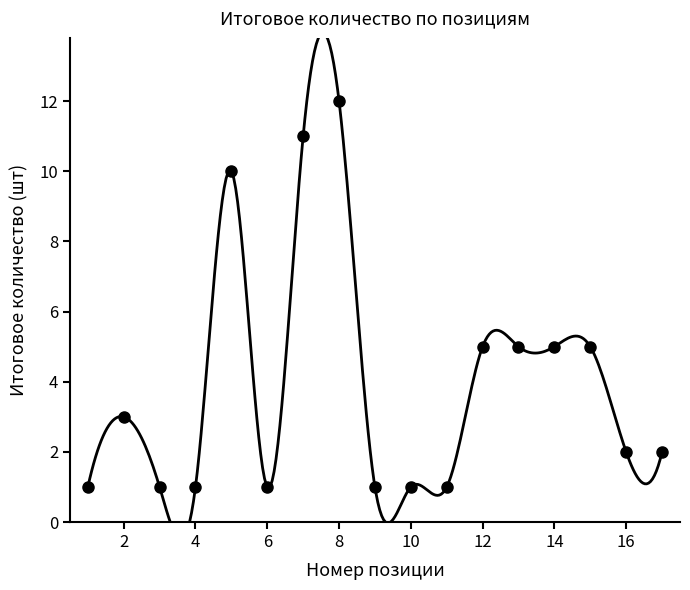

Approximately how many times larger is the value at 17 compared to 12?

0.4